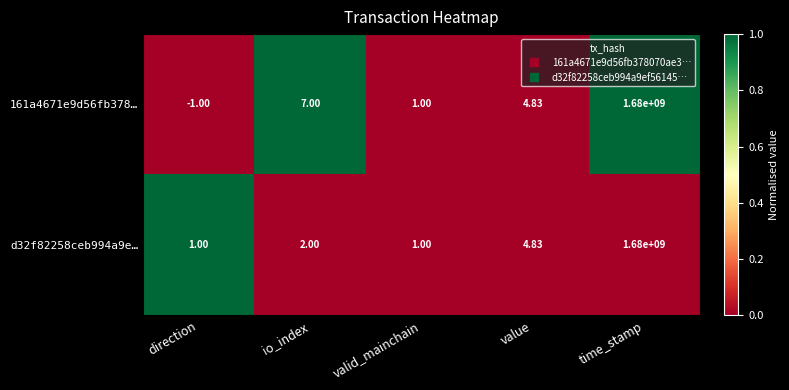

Rank the categories by 161a4671e9d56fb378… value from lowest to highest.

direction, valid_mainchain, value, io_index, time_stamp